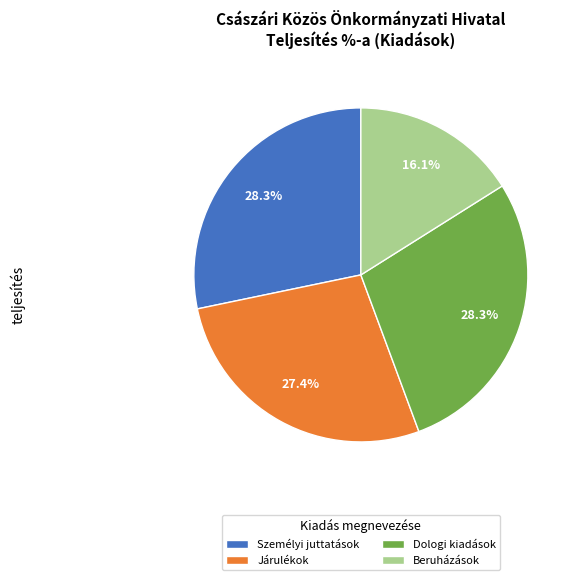

Which category has the smallest portion of the pie?

Beruházások